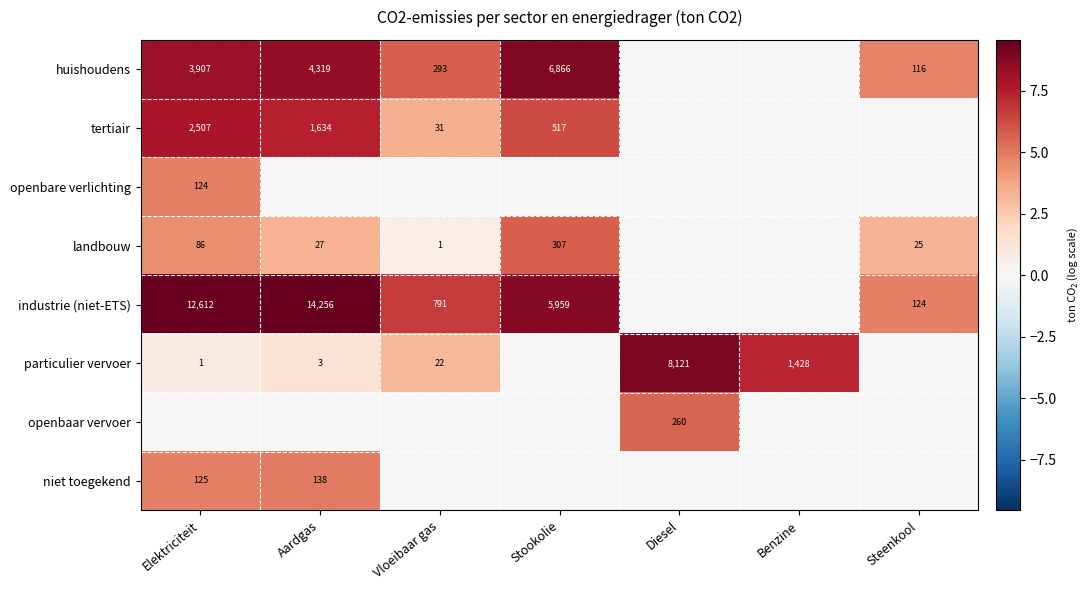

True or false: huishoudens has a value of 4488 at Stookolie.

False